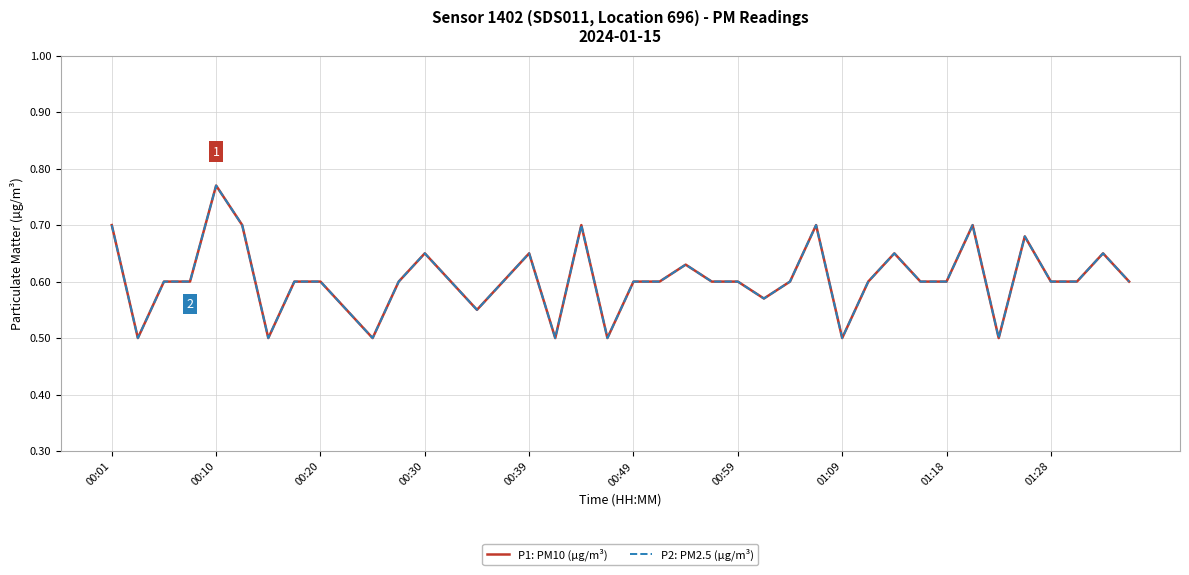

What is the average value of the P2: PM2.5 (µg/m³) series?

0.6